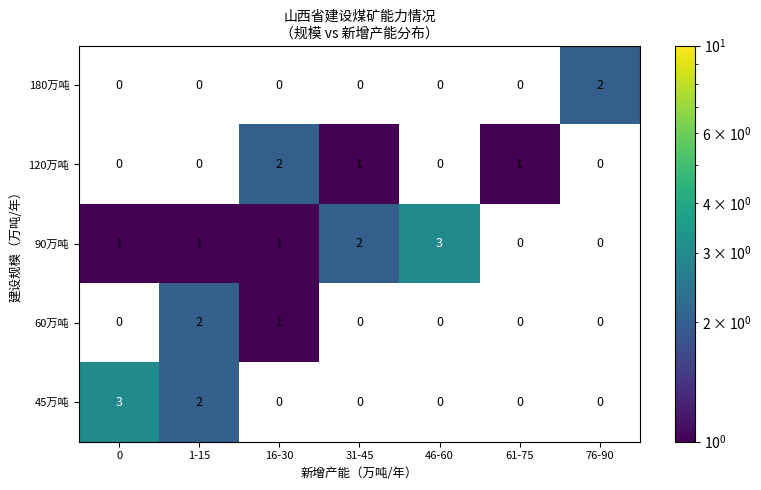

Is it true that 60万吨 equals 1 at 0?

False